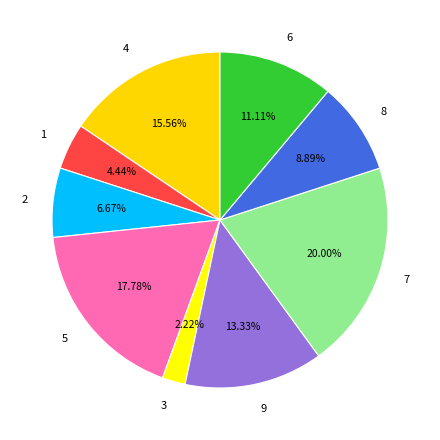

Rank the categories by value from lowest to highest.

3, 1, 2, 8, 6, 9, 4, 5, 7